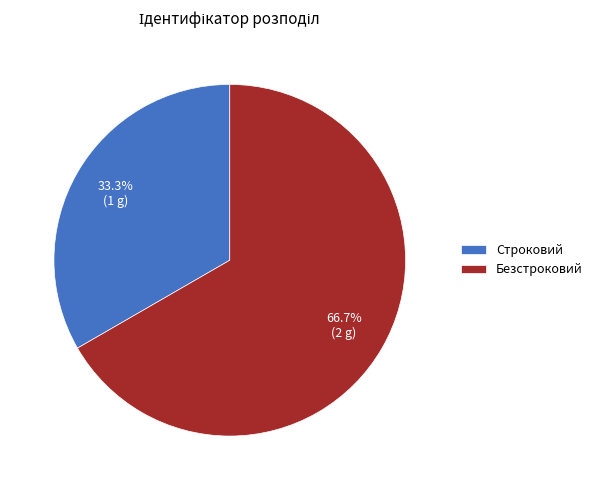

The Строковий slice represents 33% of the pie. True or false?

True